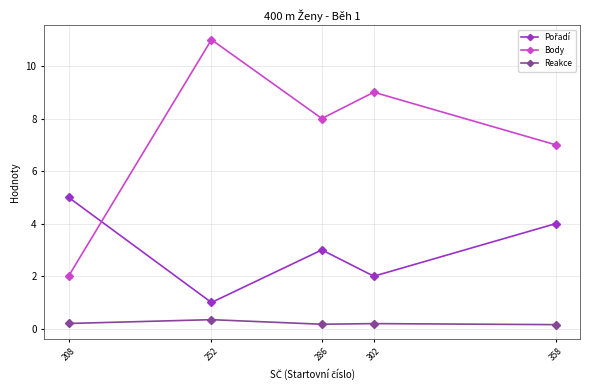

True or false: Body has a value of 3.0 at 302.

False